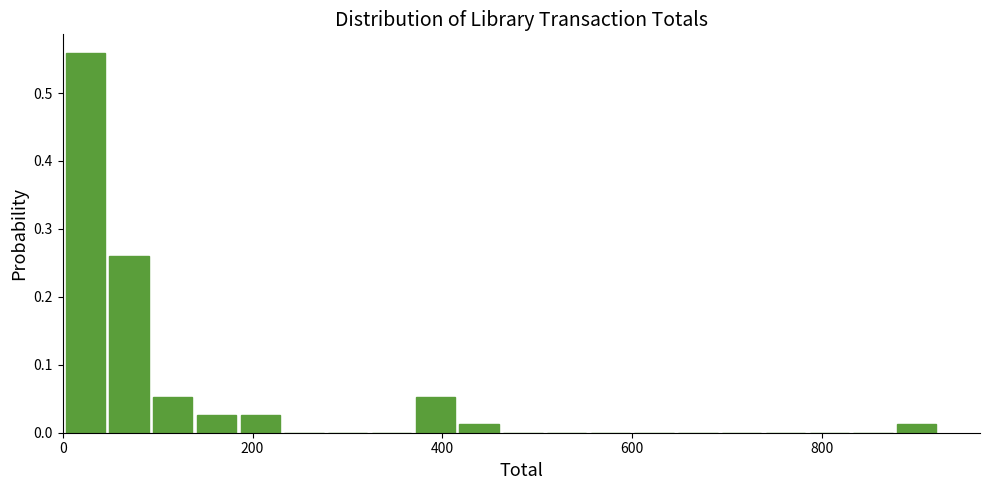

Around what value on the x-axis is the tallest bar? Give the approximate position of its centre, as read against the axis.

20